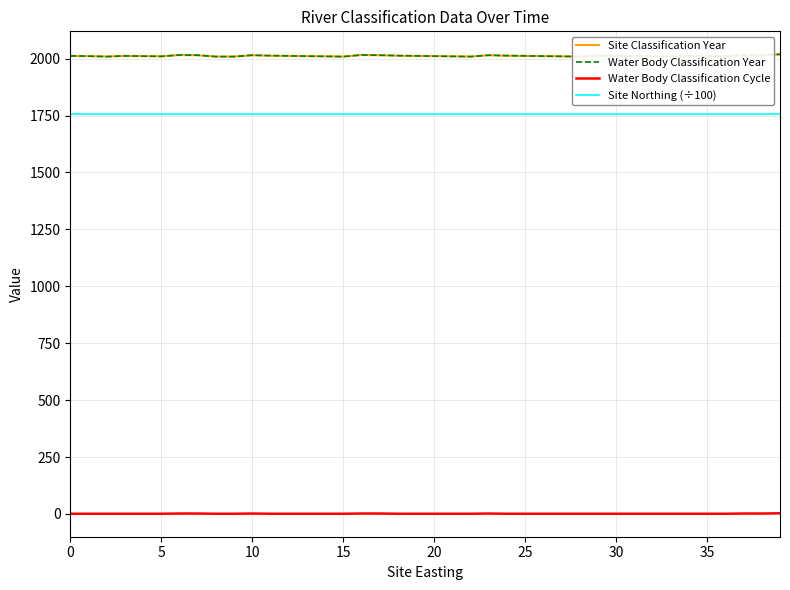

How many data points in Water Body Classification Year are less than 2012?

20